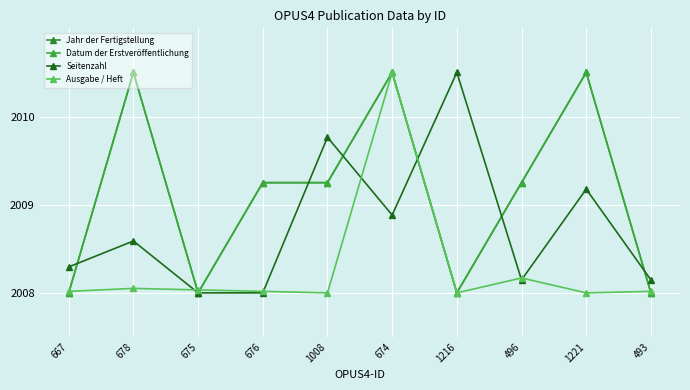

What is the difference between the second highest and minimum values in the Ausgabe / Heft series?

0.2